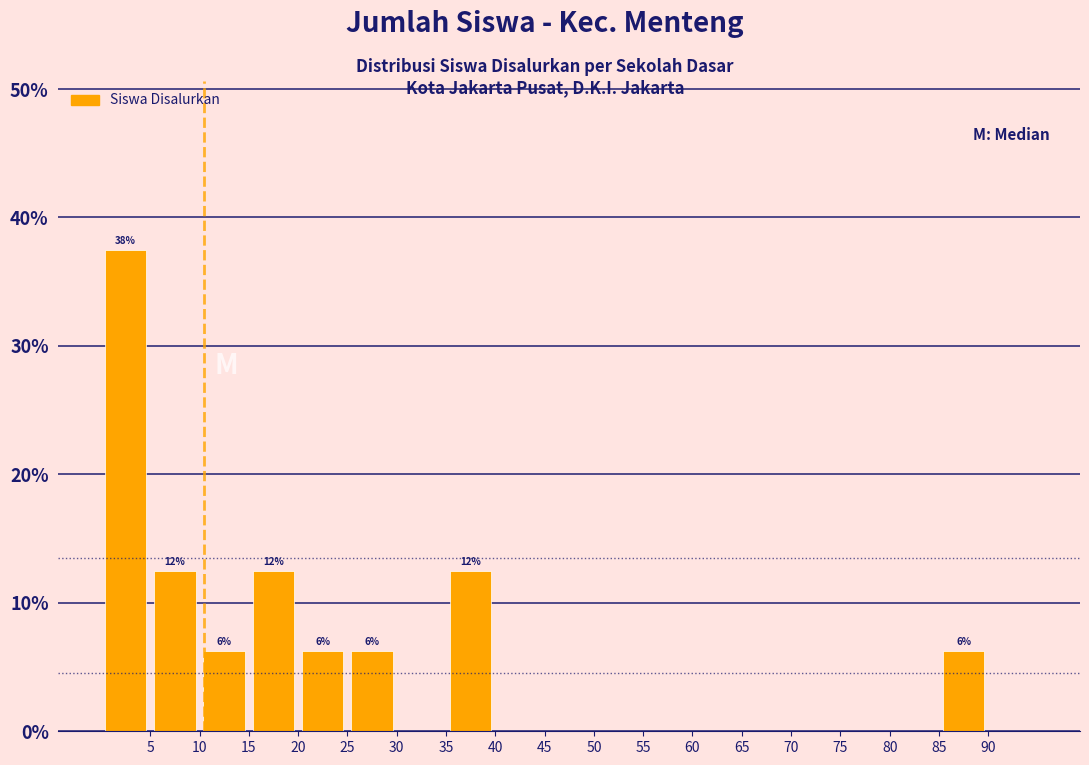

Over which range of the x-axis is the bar tallest?

0 to 5